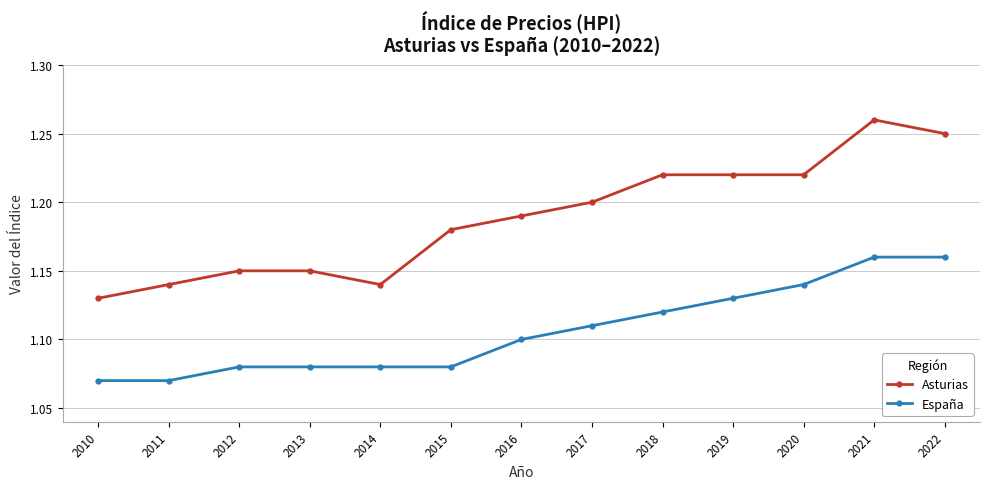

Is the value of España at 2022 greater than the value of Asturias at 2010?

Yes